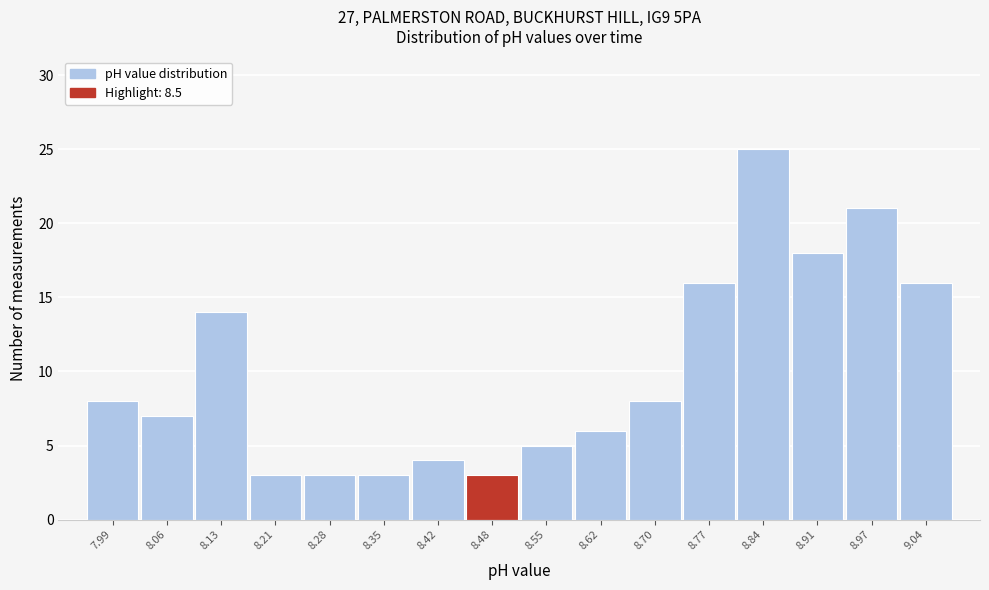

Over which range of the x-axis is the bar tallest?

8.80 to 8.87